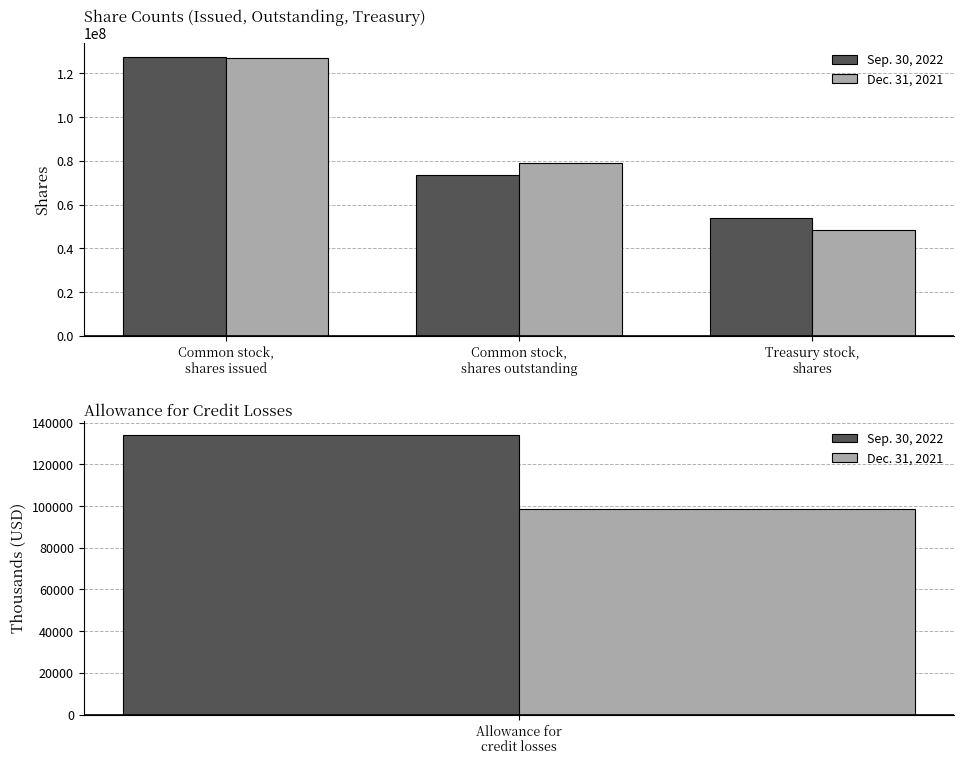

Rank the series at Common stock,
shares outstanding from lowest to highest value.

Sep. 30, 2022, Dec. 31, 2021